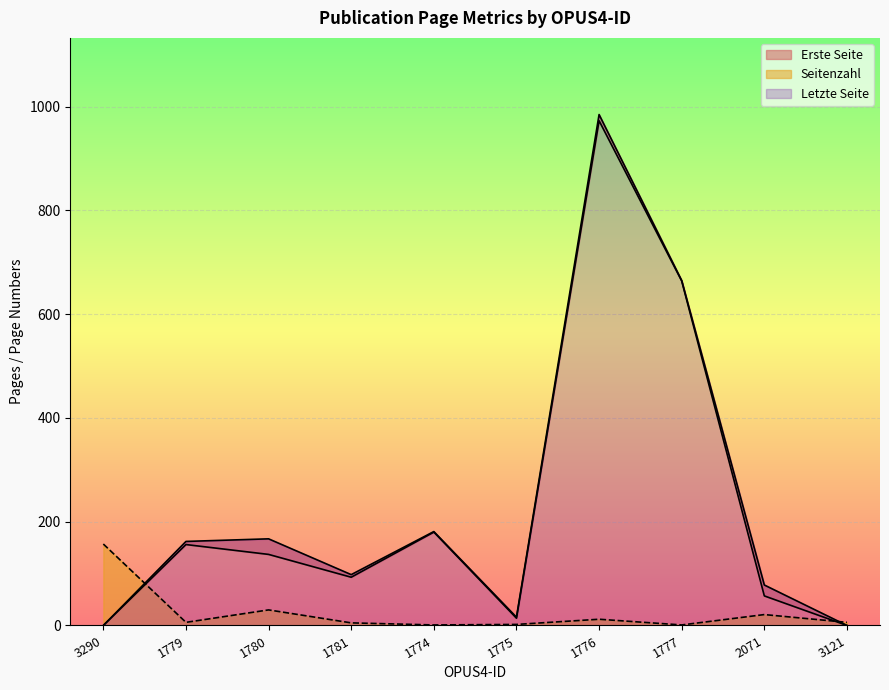

Which series changed the most between 1779 and 1776?

Letzte Seite